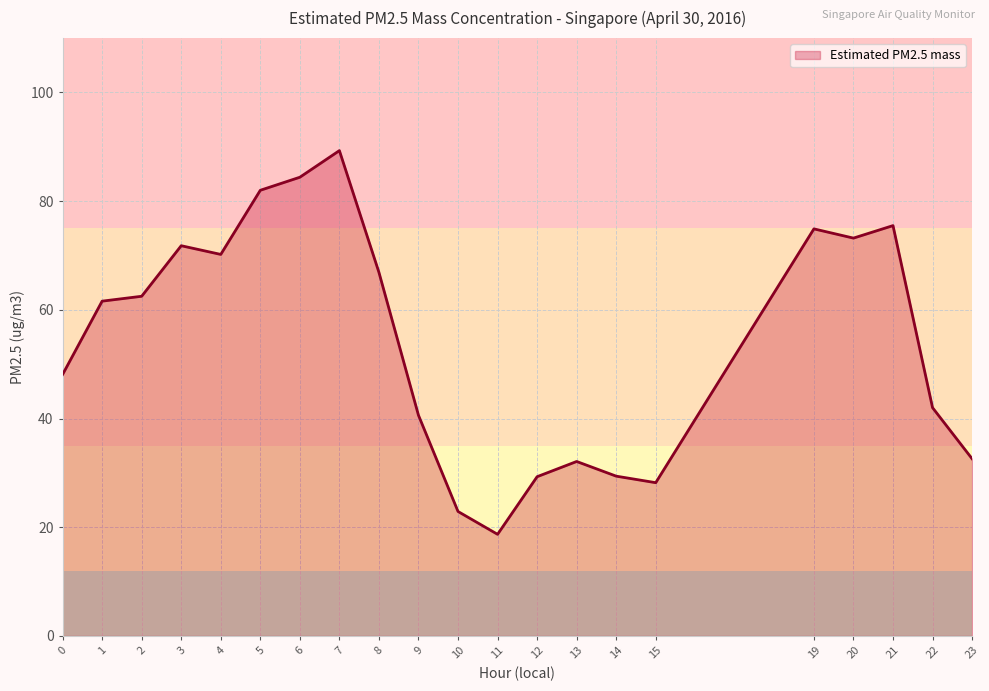

The value at 6 is 84.4. True or false?

True